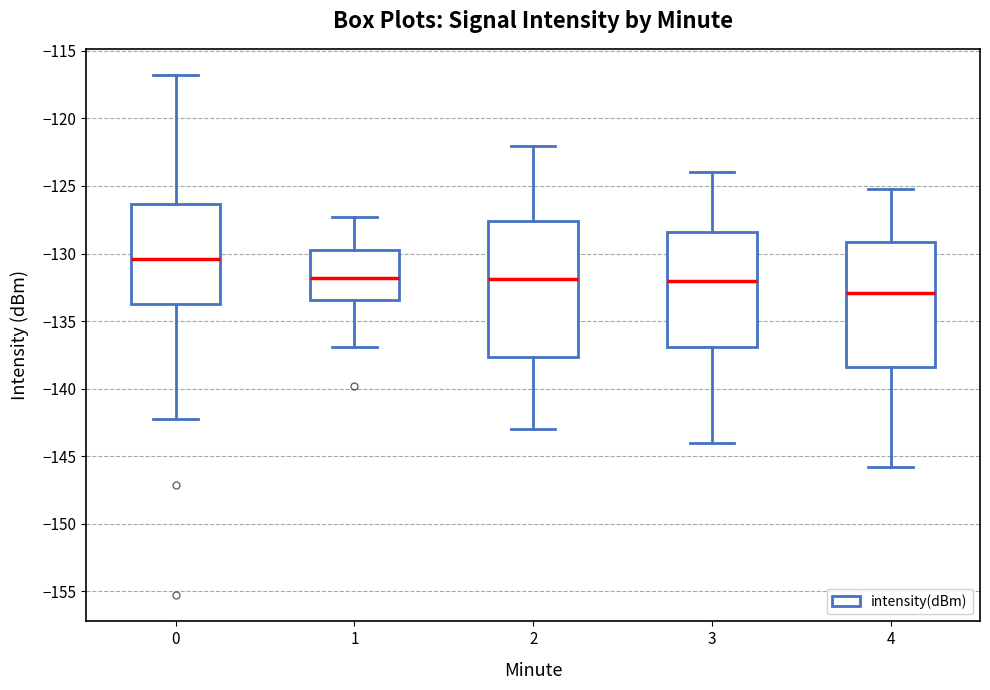

Reading left to right, transcribe this box plot: for each box, give where its median line is, the range the box spans, and where its two whiskers end, as read against the y-axis. The values are not printed on the chart, so give them approximately, as read against the axis.

0: median -130.5, box -133.5 to -126.5, whiskers -142.5 to -117.0
1: median -132.0, box -133.5 to -129.5, whiskers -137.0 to -127.5
2: median -132.0, box -137.5 to -127.5, whiskers -143.0 to -122.0
3: median -132.0, box -137.0 to -128.5, whiskers -144.0 to -124.0
4: median -133.0, box -138.5 to -129.0, whiskers -146.0 to -125.0